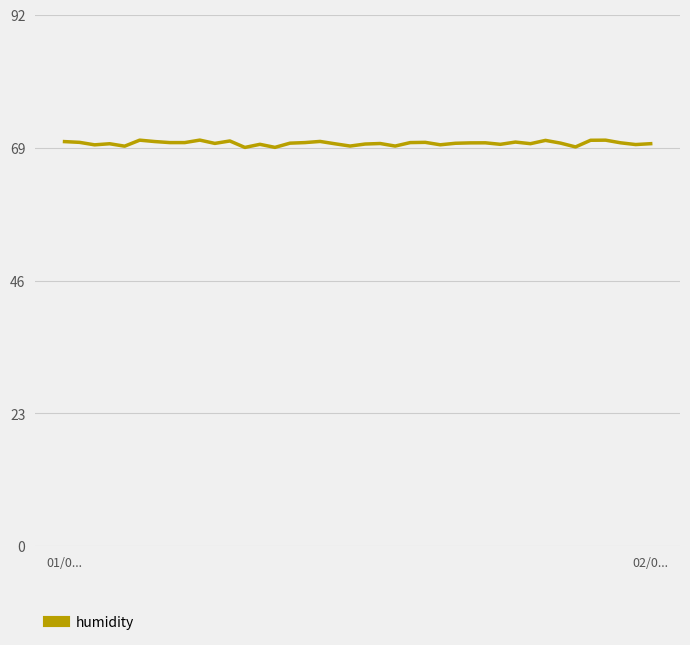

What is the minimum value shown in the chart?

69.1